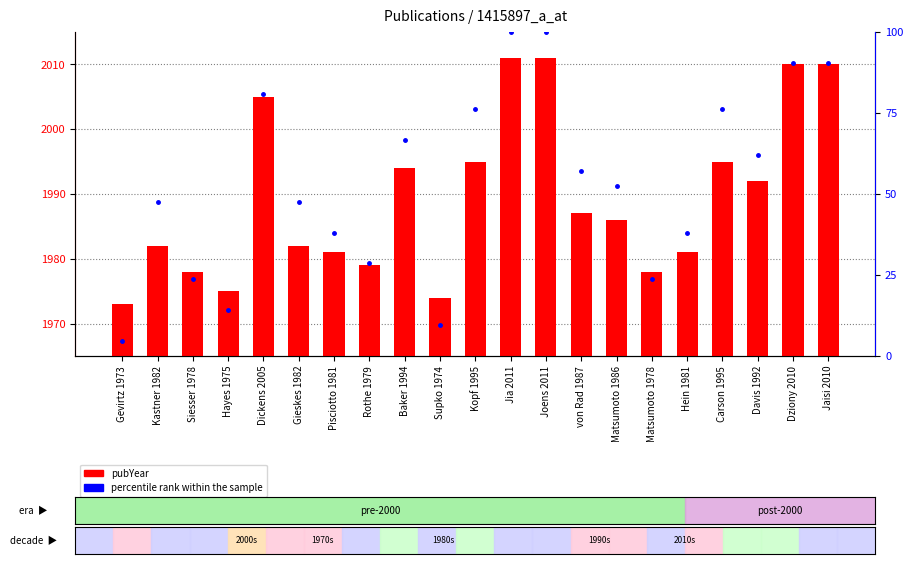

What is the spread (max minus min) of values at Dziony 2010?

1919.5